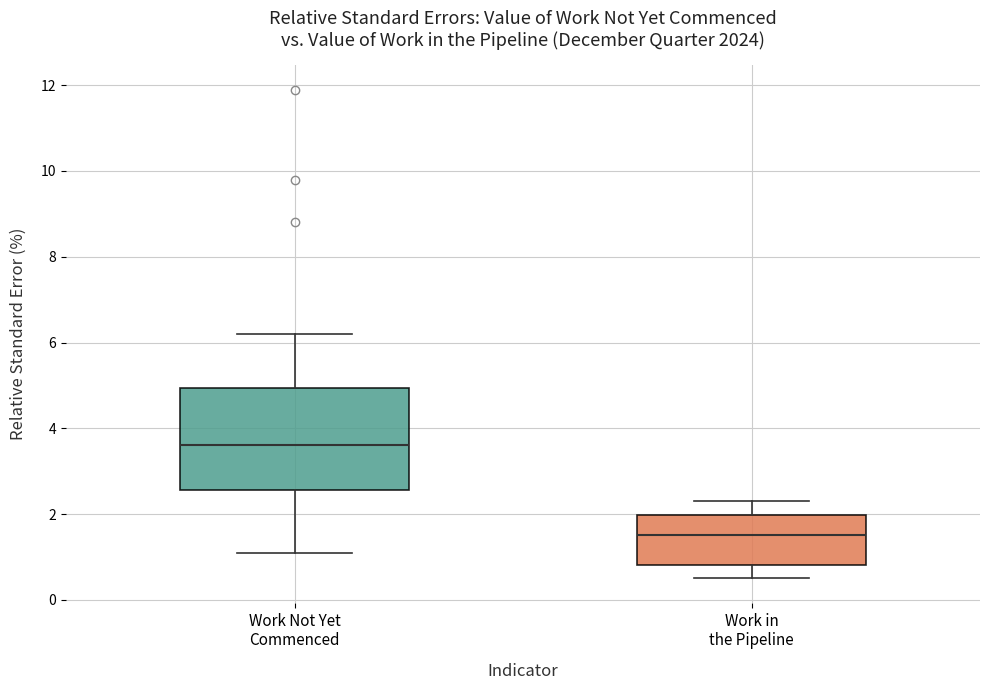

Reading left to right, transcribe this box plot: for each box, give where its median line is, the range the box spans, and where its two whiskers end, as read against the y-axis. The values are not printed on the chart, so give them approximately, as read against the axis.

Work Not Yet Commenced: median 3.6, box 2.6 to 5.0, whiskers 1.2 to 6.2
Work in the Pipeline: median 1.6, box 0.8 to 2.0, whiskers 0.6 to 2.4